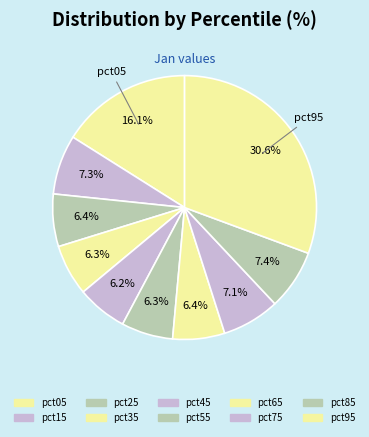

Count the number of slices in the pie.

10